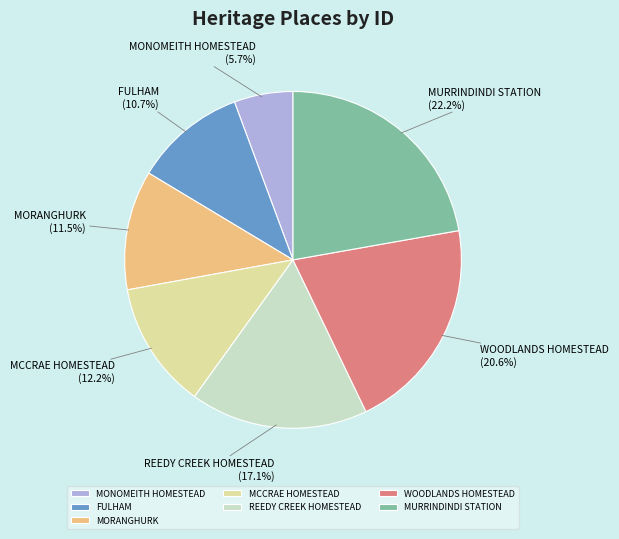

What percentage is NOT represented by MORANGHURK?

88.5%